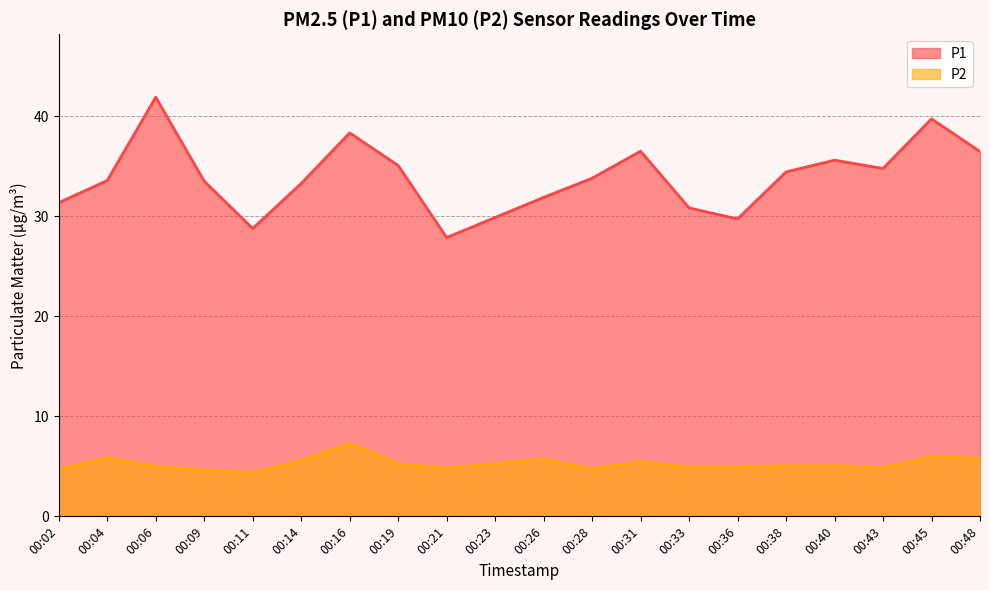

Rank the categories by P2 value from highest to lowest.

00:16, 00:45, 00:04, 00:48, 00:26, 00:14, 00:31, 00:19, 00:23, 00:38, 00:40, 00:06, 00:33, 00:36, 00:43, 00:21, 00:28, 00:02, 00:09, 00:11